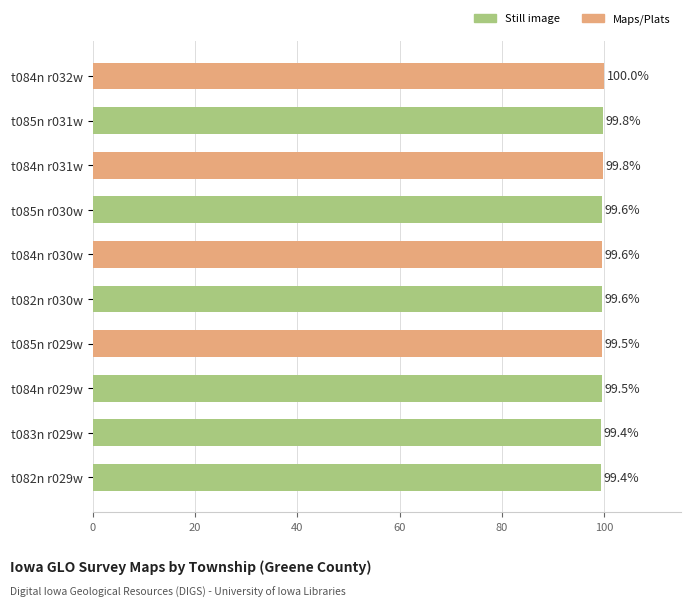

Reading top to bottom, list all the values displayed in this chart.

100.0	99.8	99.8	99.6	99.6	99.6	99.5	99.5	99.4	99.4